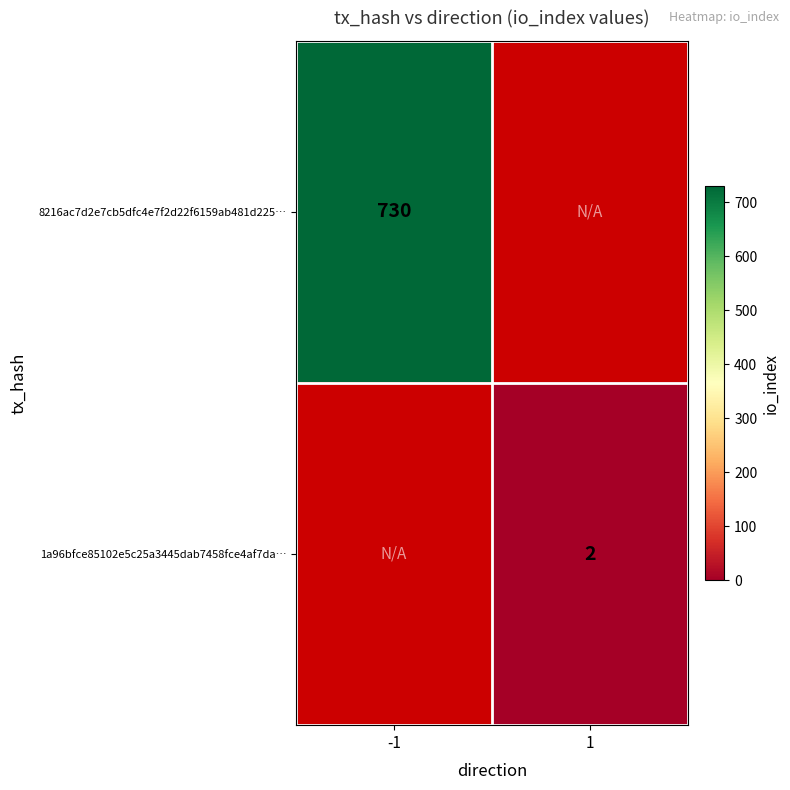

The value of 1a96bfce85102e5c25a3445dab7458fce4af7da… at 1 is 2. True or false?

True